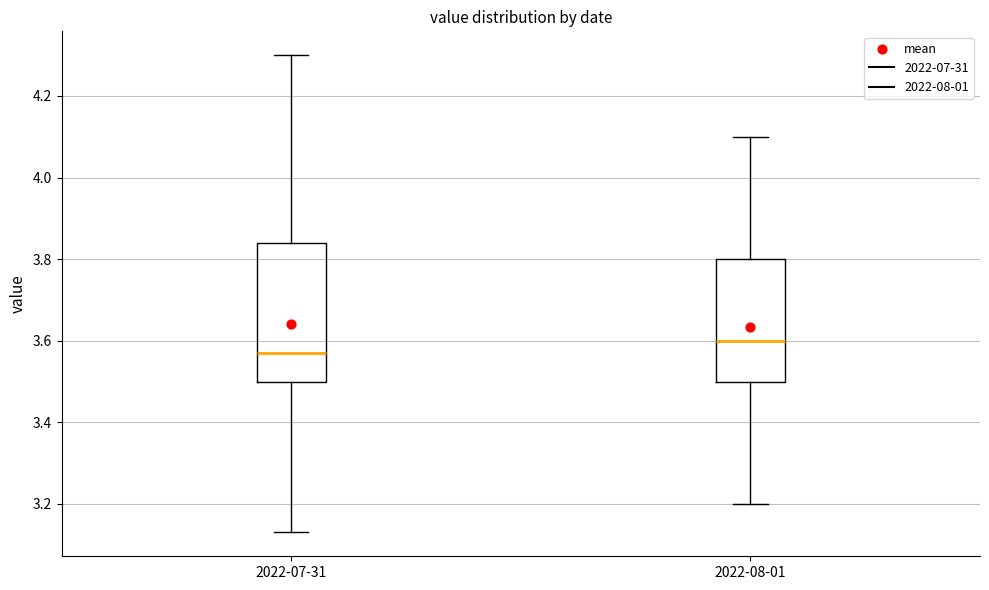

Which box has the highest median line?

2022-08-01